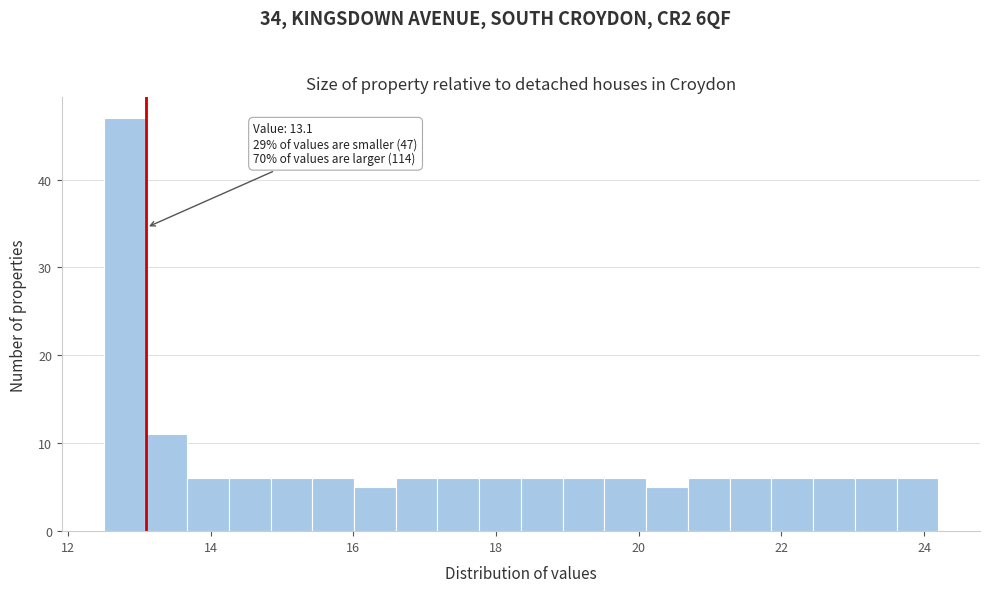

Read against the x-axis, roughly where is the centre of the tallest bar?

12.8